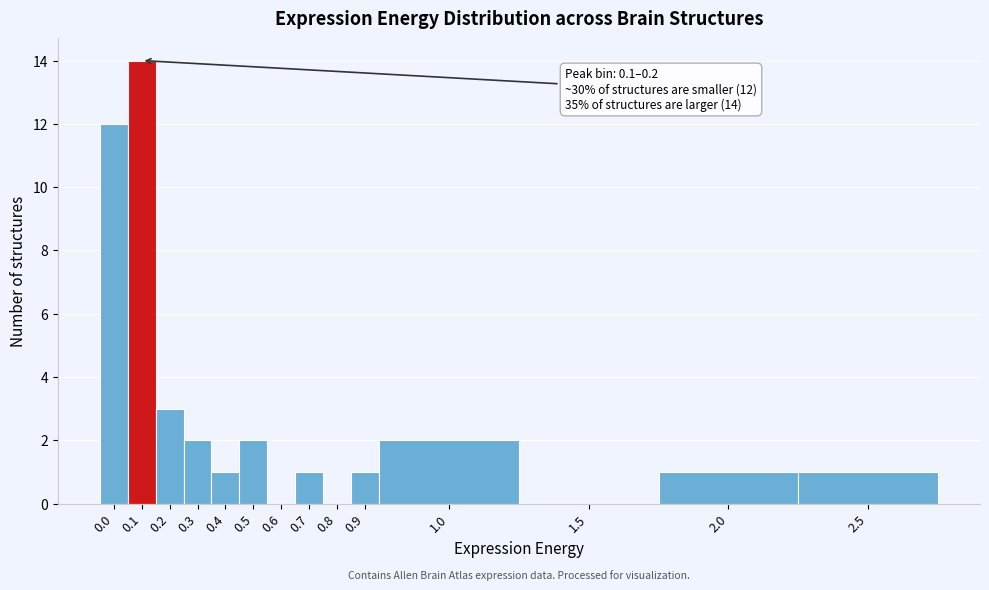

Reading left to right, extract all data points from this chart.

0.0=12	0.1=14	0.2=3	0.3=2	0.4=1	0.5=2	0.6=0	0.7=1	0.8=0	0.9=1	1.0=2	1.5=0	2.0=1	2.5=1